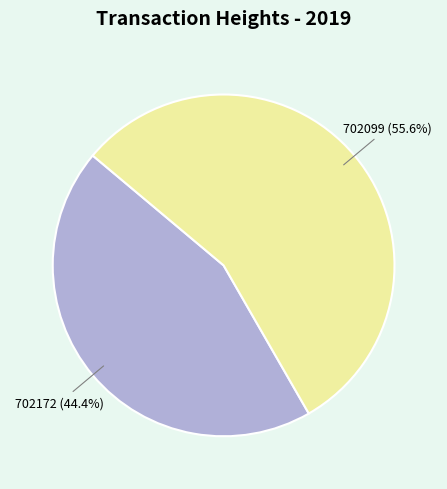

How much of the chart is everything except 702172?

55.6%